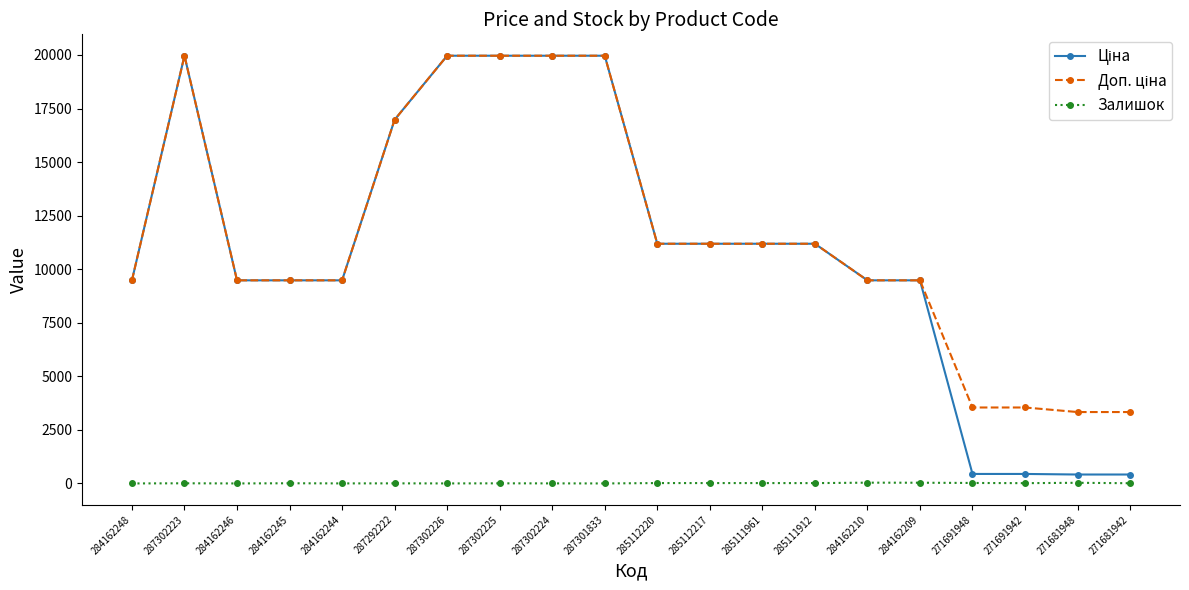

At how many categories does at least one series exceed 842?

20